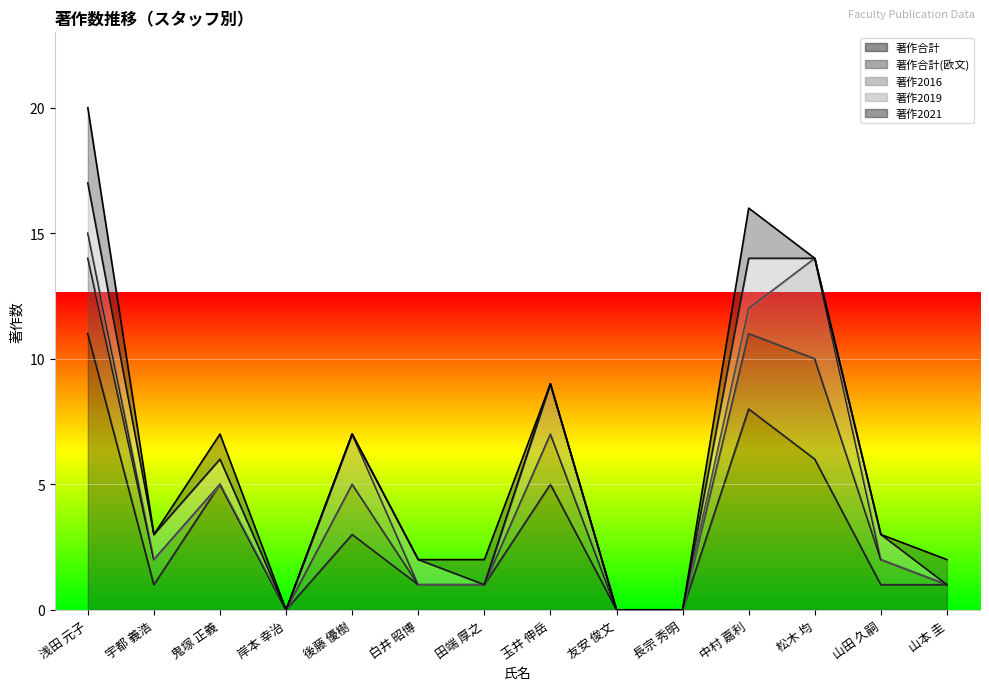

Which has a higher value, 宇都 義浩 or 山田 久嗣?

宇都 義浩